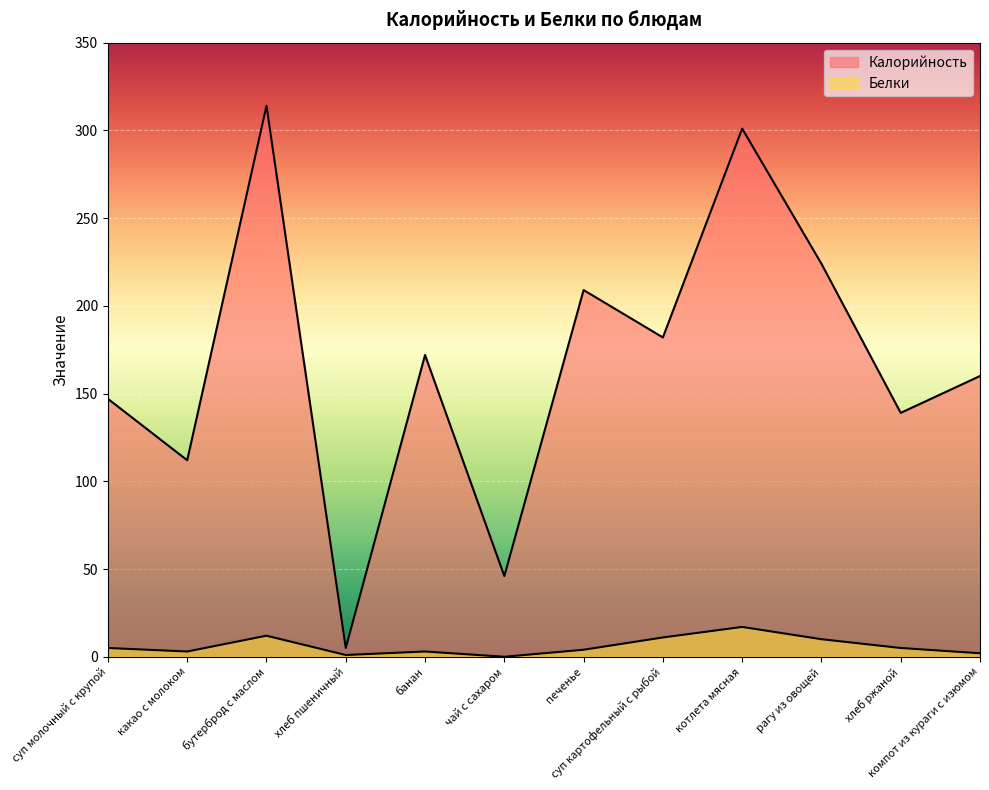

List the series in order of their peak value, lowest first.

Белки, Калорийность